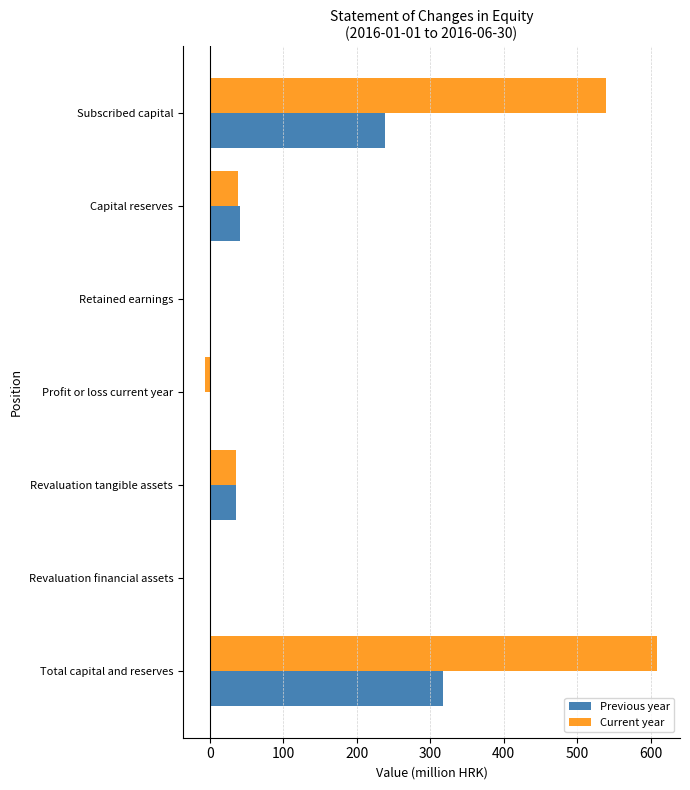

The Previous year series shows 103.9 at Revaluation financial assets. True or false?

False